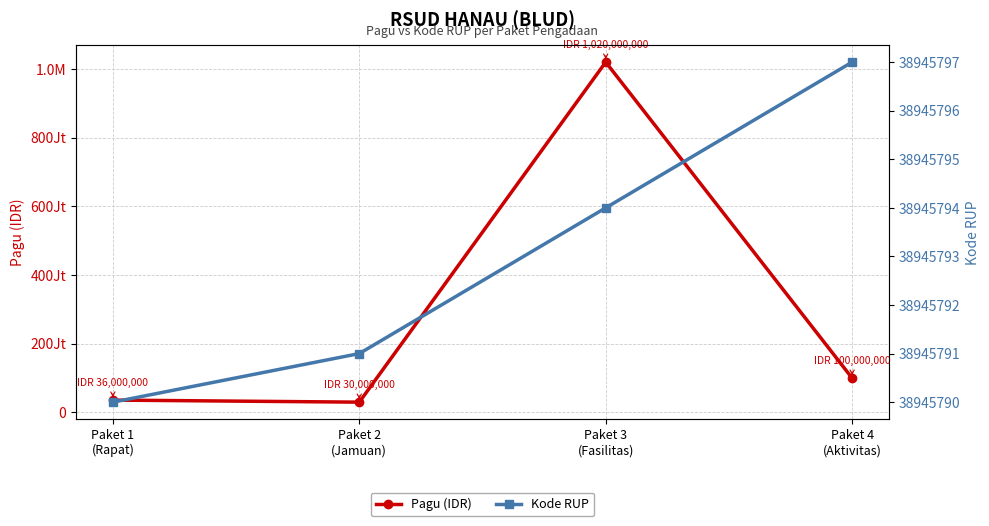

Where do Pagu (IDR) and Kode RUP first cross each other?

Paket 2
(Jamuan) and Paket 3
(Fasilitas)